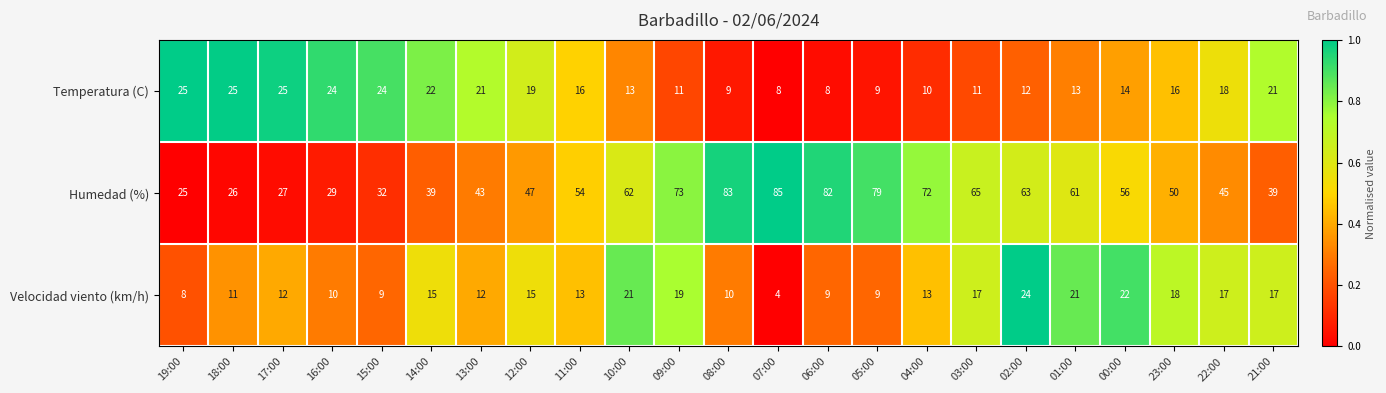

Which series has the largest total across all categories?

Humedad (%)